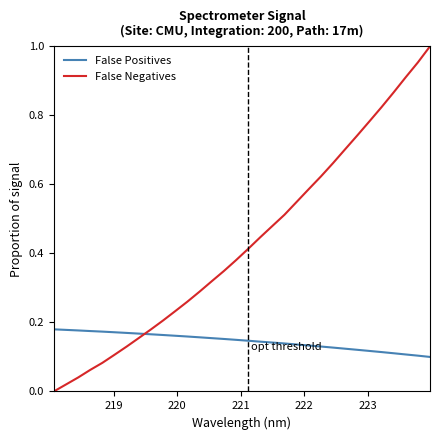

Which series has the largest range (max minus min)?

False Negatives